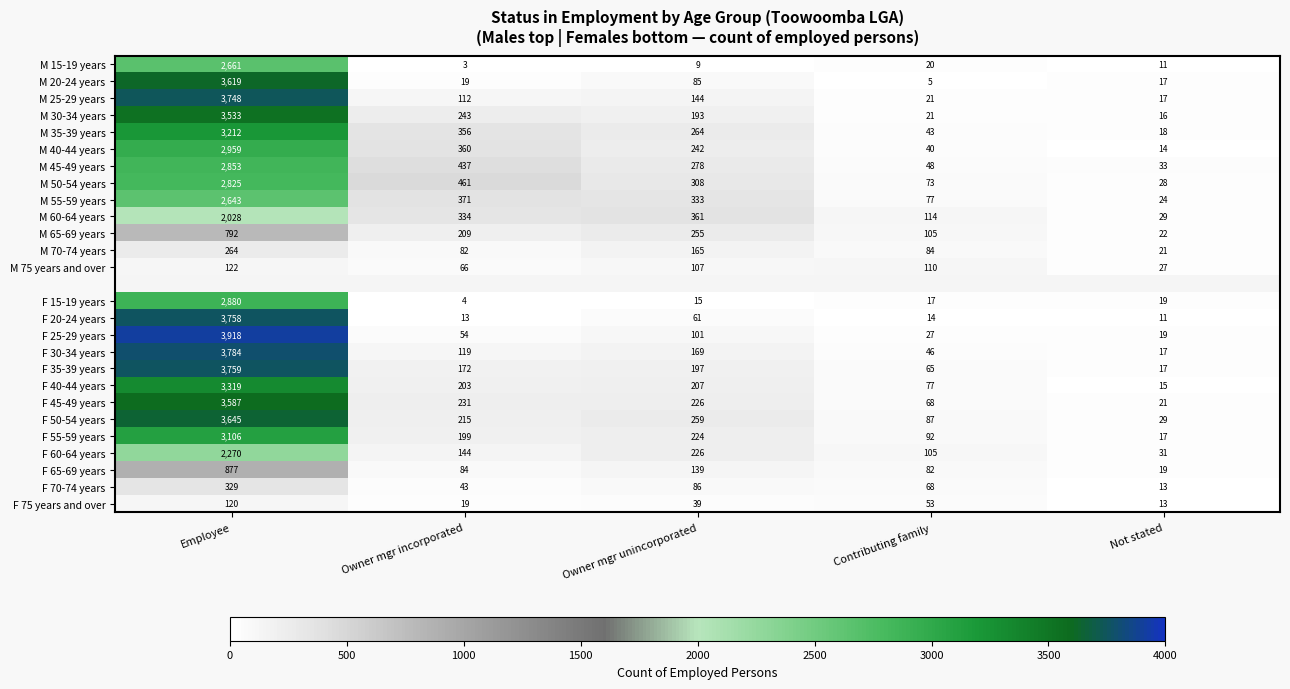

What is the difference between the second highest and second lowest values in the M 25-29 years series?

123